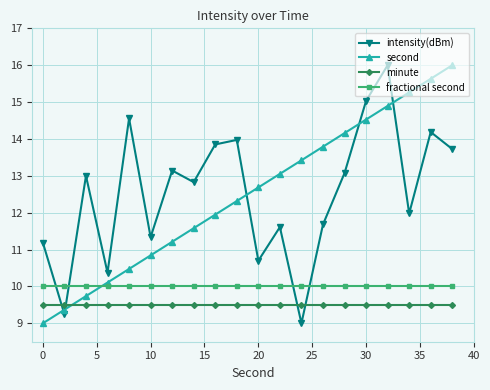

Does the chart have visible grid lines?

Yes